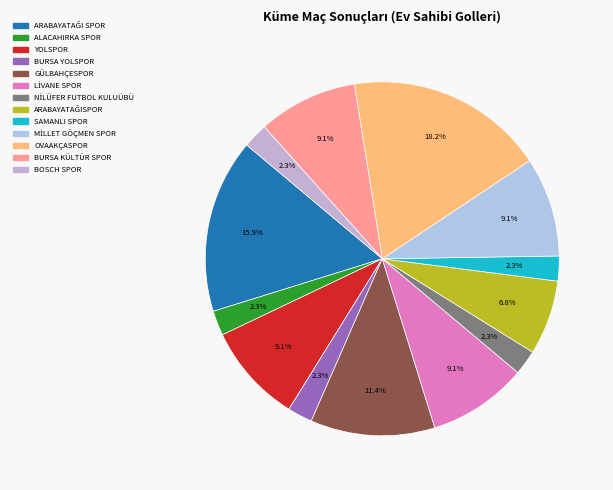

How many segments does this pie chart have?

13